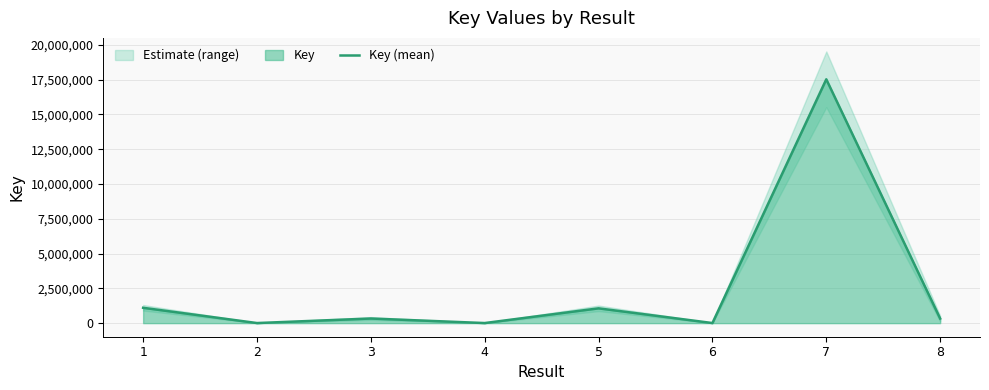

Reading left to right, transcribe all the data shown in this chart.

1=1102794	2=6347	3=332711	4=6447	5=1063176	6=6423	7=17525415	8=330372